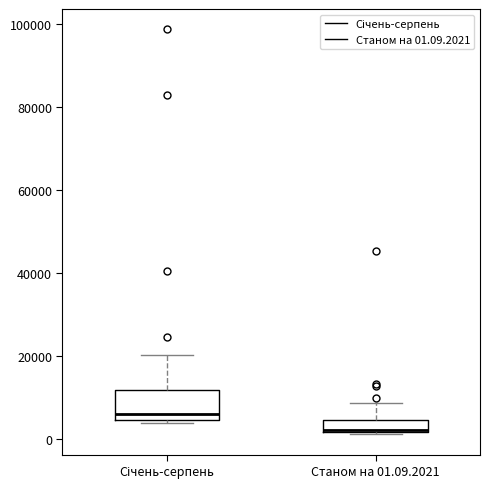

Reading left to right, transcribe this box plot: for each box, give where its median line is, the range the box spans, and where its two whiskers end, as read against the y-axis. The values are not printed on the chart, so give them approximately, as read against the axis.

Січень-серпень: median 6000, box 4000 to 12000, whiskers 4000 (just below the box's lower edge) to 20000
Станом на 01.09.2021: median 2000, box 2000 to 4000, whiskers 2000 to 8000